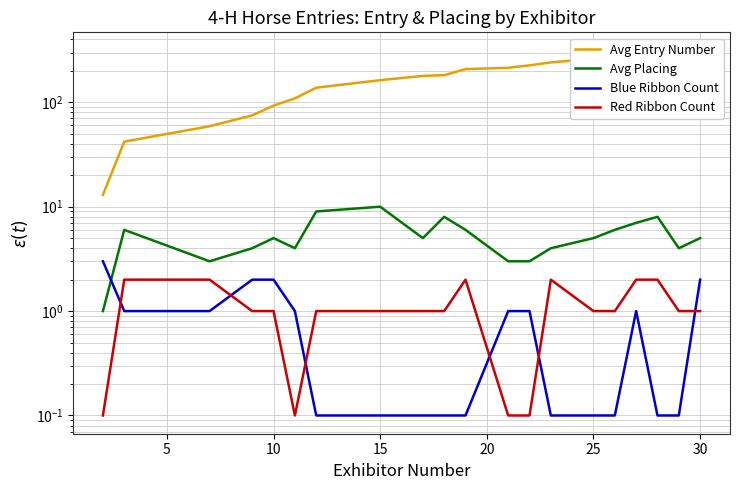

At how many categories does at least one series exceed 175?

12